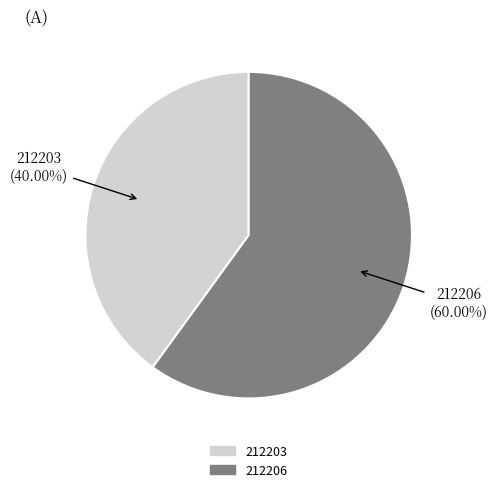

To the nearest percent, what is the average slice percentage?

50%